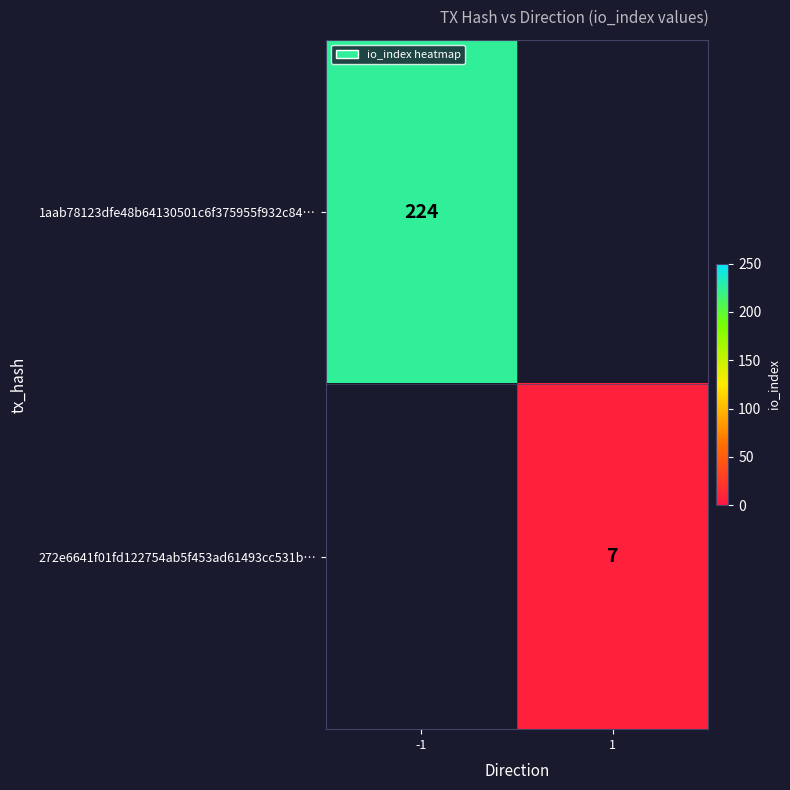

The value of 272e6641f01fd122754ab5f453ad61493cc531b… at 1 is 7. True or false?

True